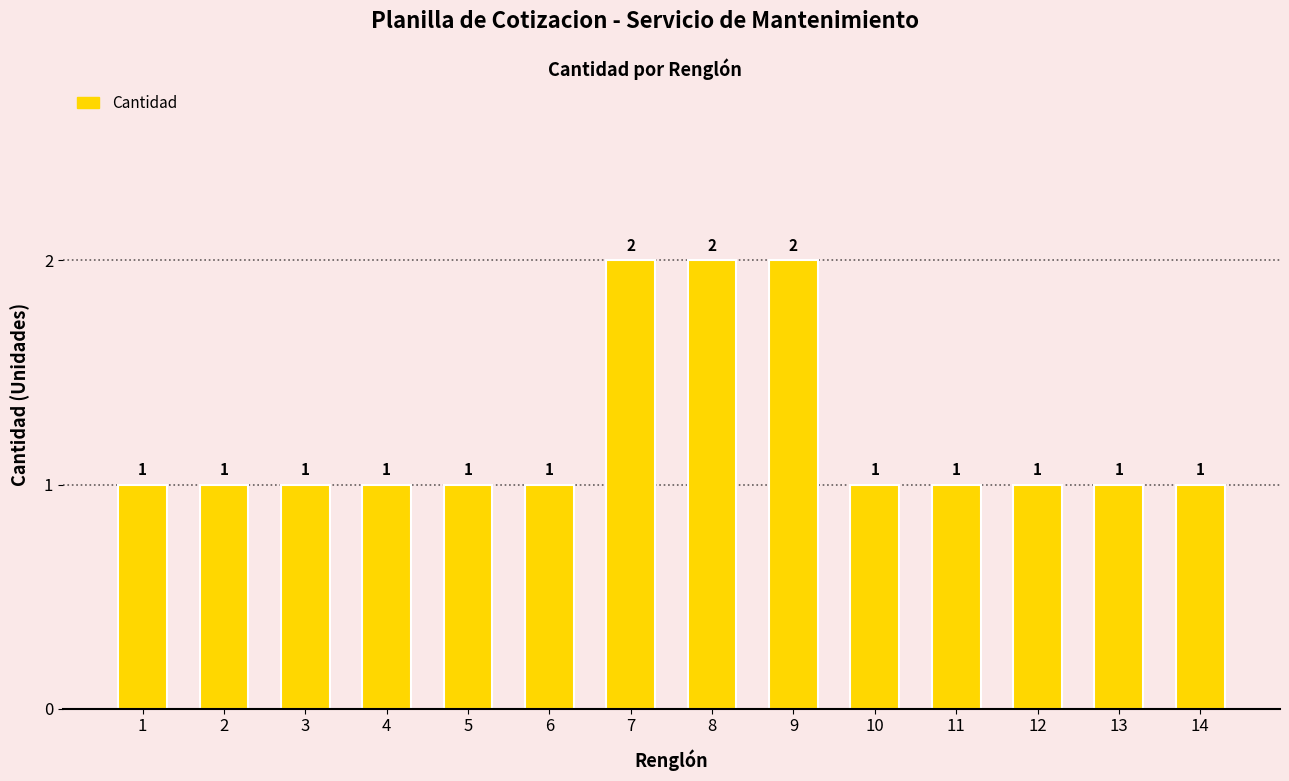

How many values are between 1 and 2?

14